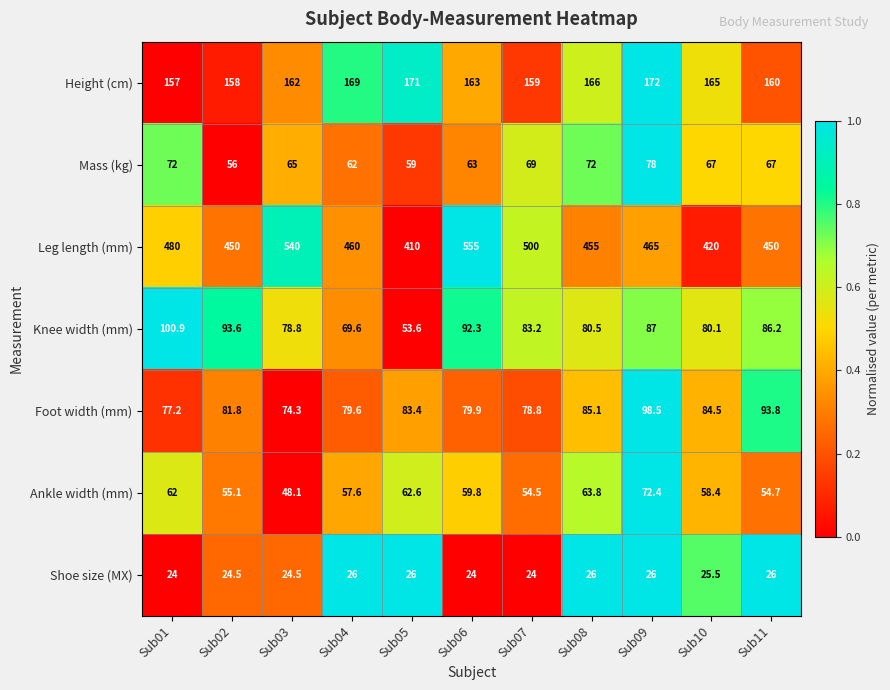

Is it true that Ankle width (mm) equals 59.8 at Sub06?

True